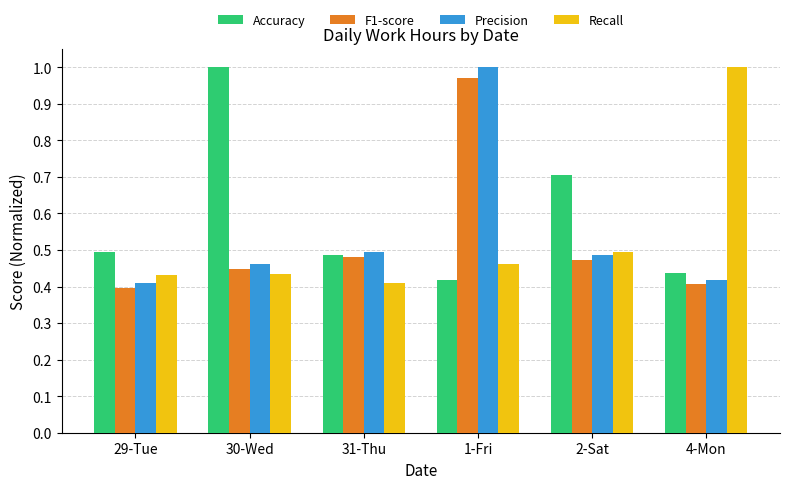

Which series has the largest total across all categories?

Accuracy